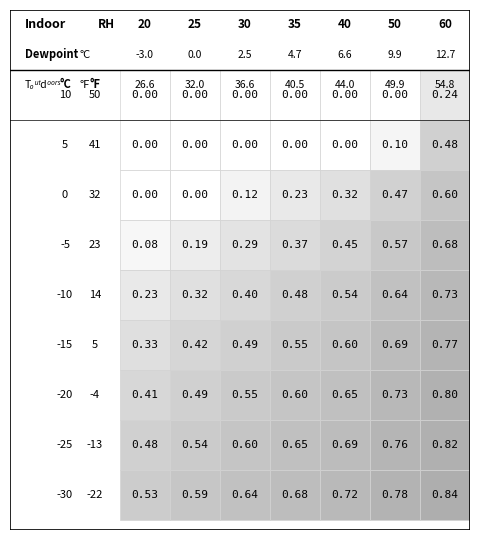

What is the average value of the -25 series?

0.6